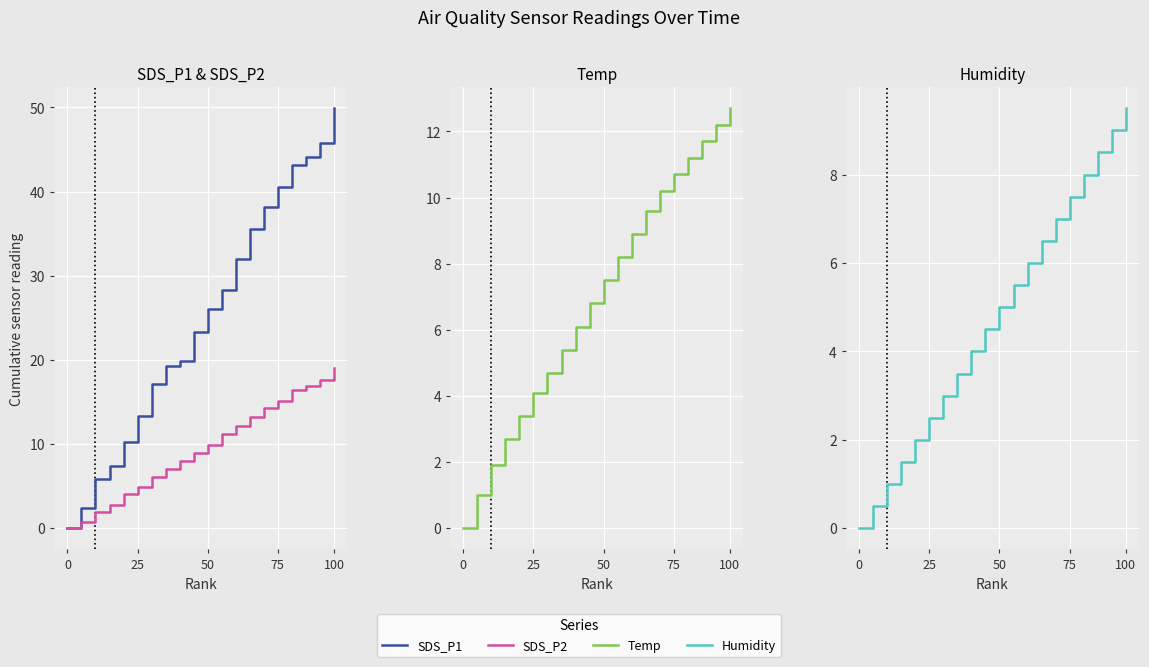

At which category is the sum across all series the highest?

100